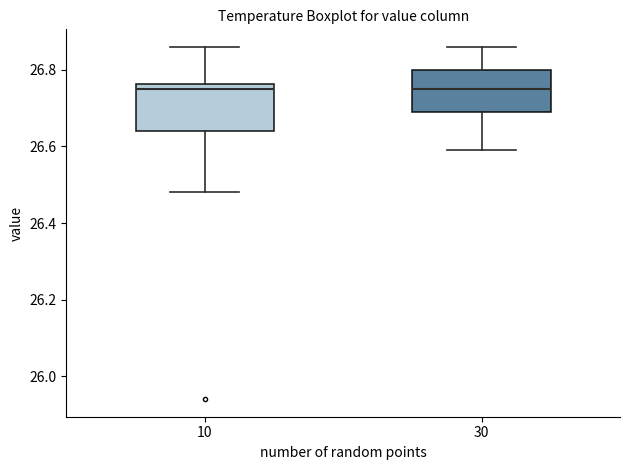

Reading left to right, read every box against the y-axis: the position of its median line, the range the box covers, and the ends of its whiskers. The values are not printed on the chart, so give them approximately, as read against the axis.

10: median 26.76 (just below the box's upper edge), box 26.64 to 26.76, whiskers 26.48 to 26.86
30: median 26.76, box 26.70 to 26.80, whiskers 26.60 to 26.86